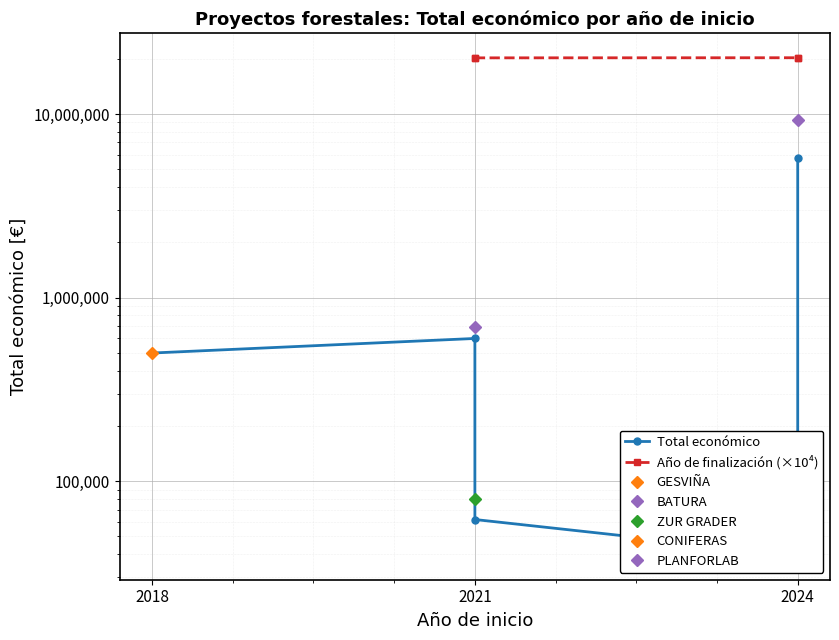

What is the approximate value at 2024?

5792221